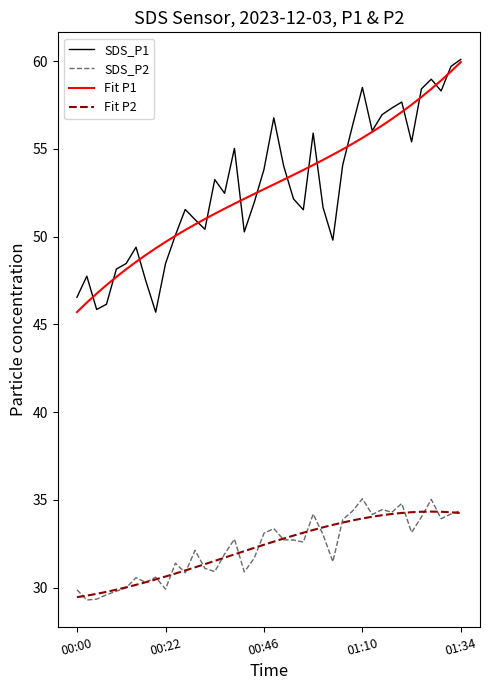

What is the smallest value displayed?

29.3